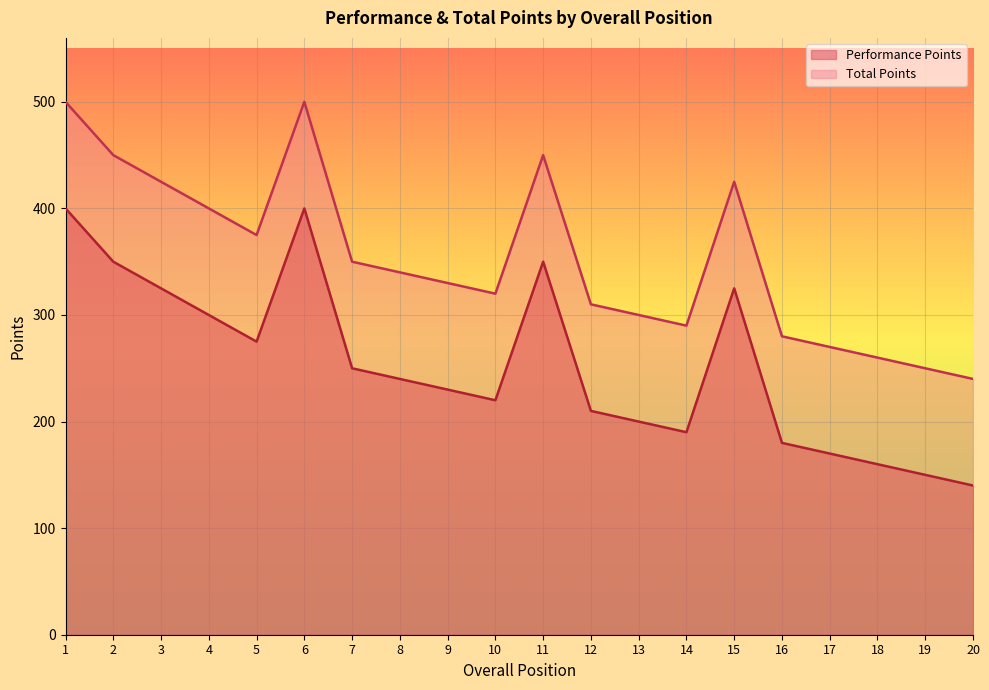

Where does the Performance Points series first go above 240?

1